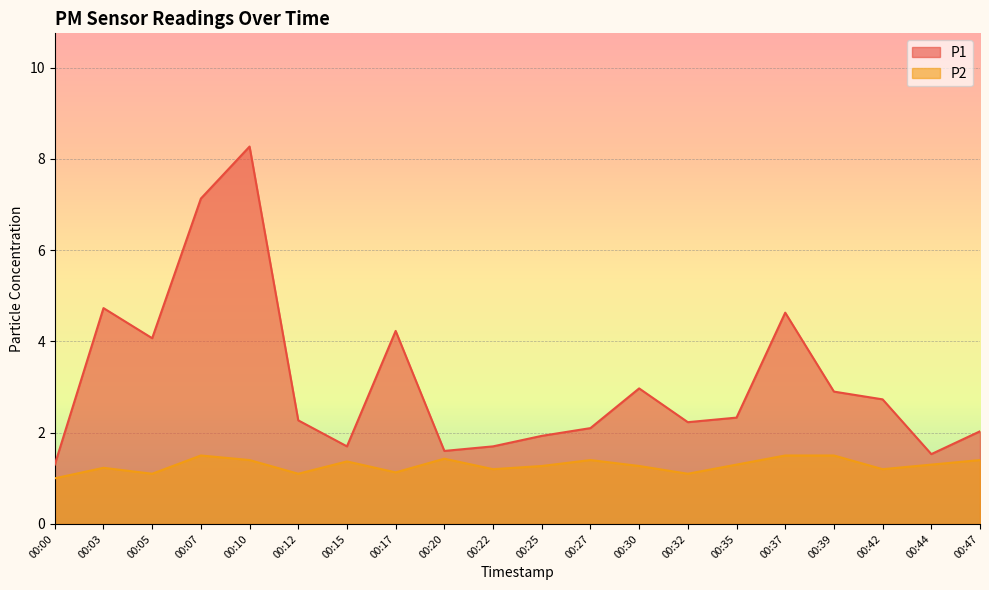

How many distinct data groups are displayed?

2